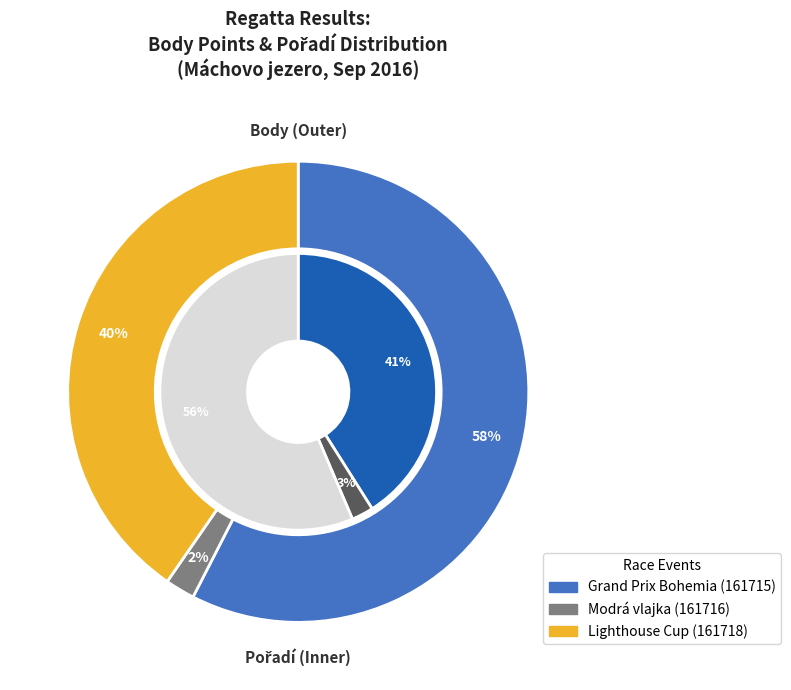

What is the majority slice?

Grand Prix Bohemia (161715)